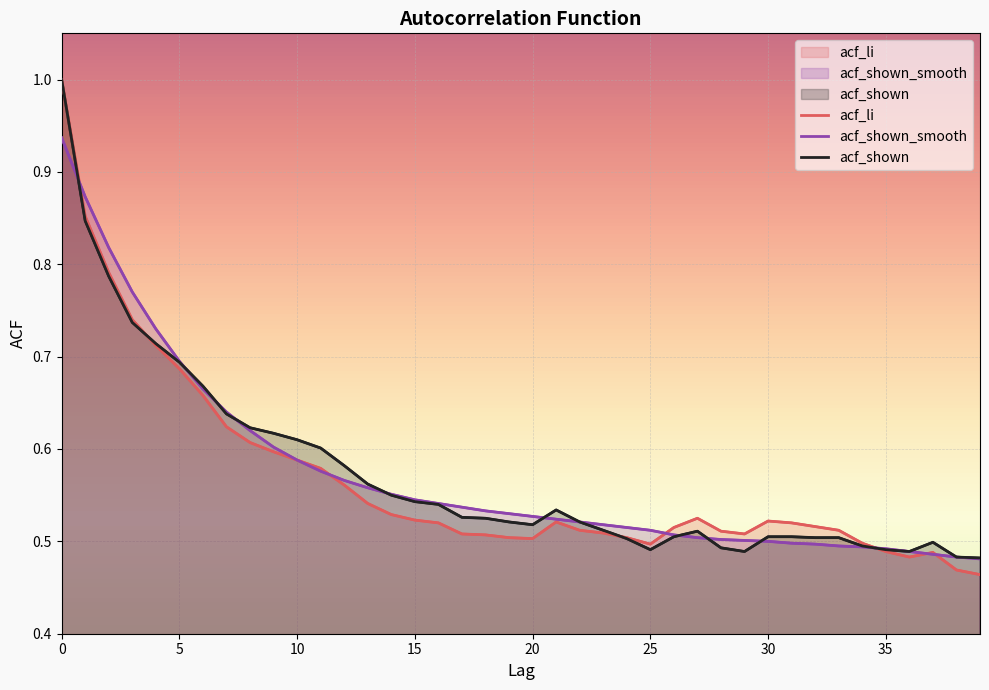

How many lines are shown in the chart?

3